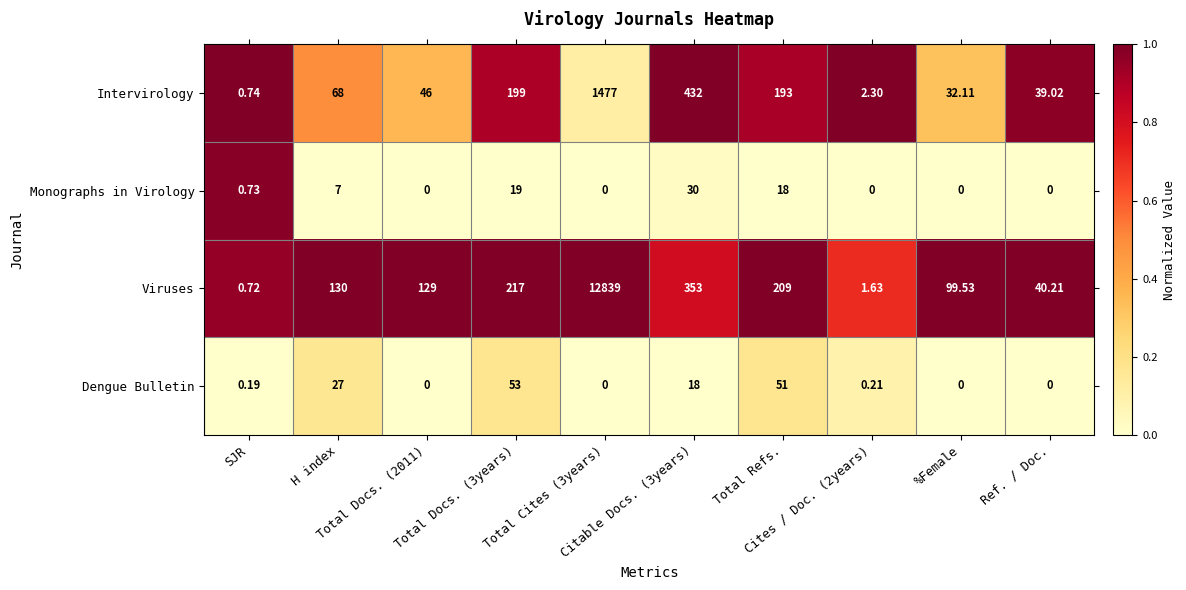

Which series has the largest range (max minus min)?

Viruses